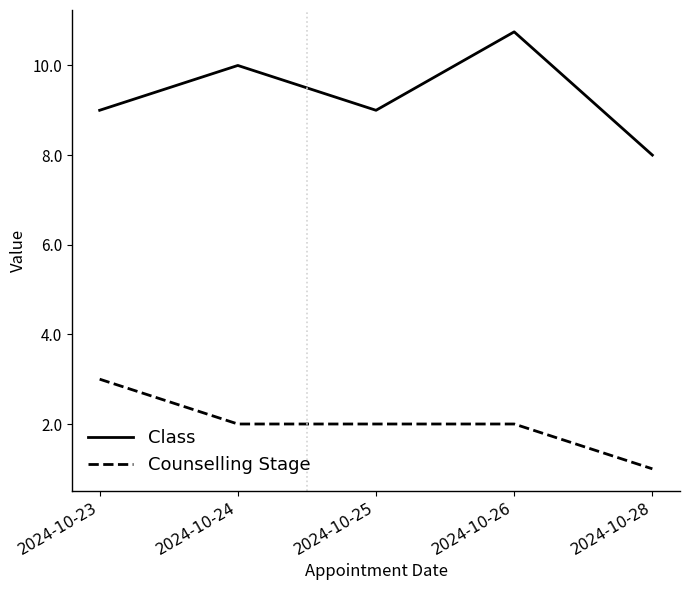

At which label does Class reach its minimum?

2024-10-28